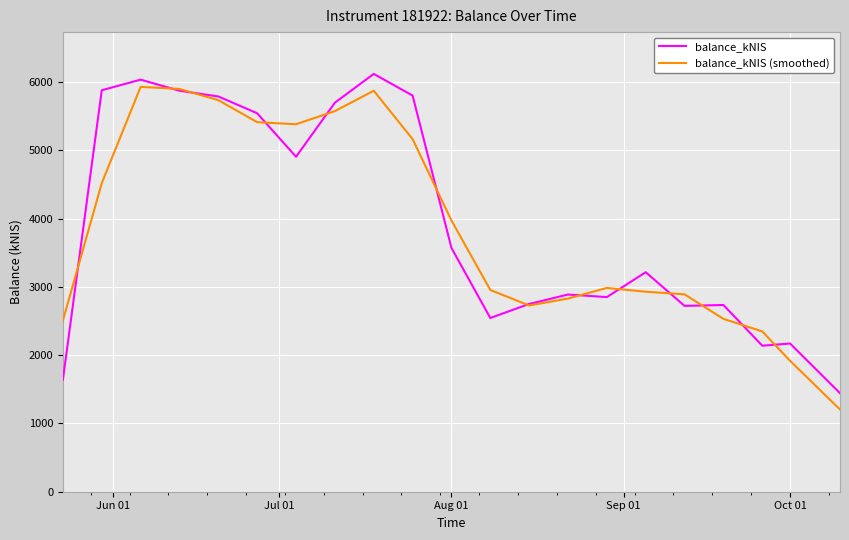

Rank the series by their maximum value, from lowest to highest.

balance_kNIS (smoothed), balance_kNIS